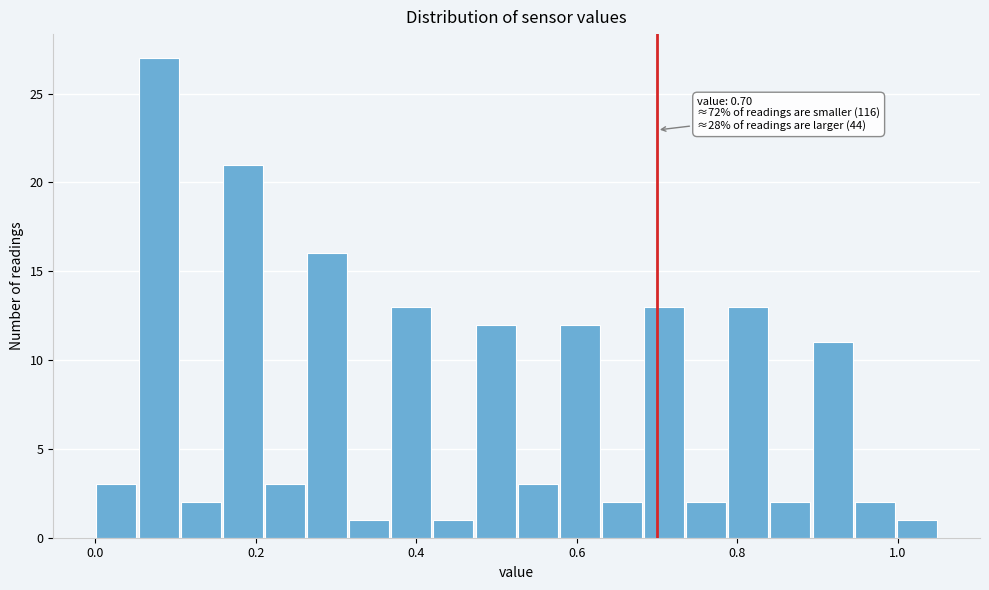

Read against the x-axis, roughly where is the centre of the tallest bar?

0.08